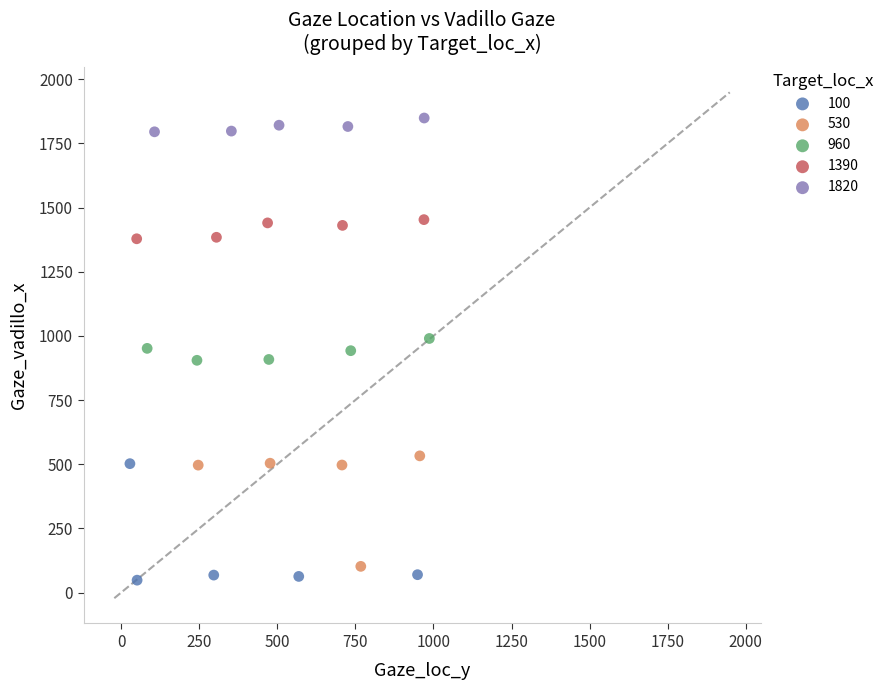

Which series contains the highest Y value?

1820